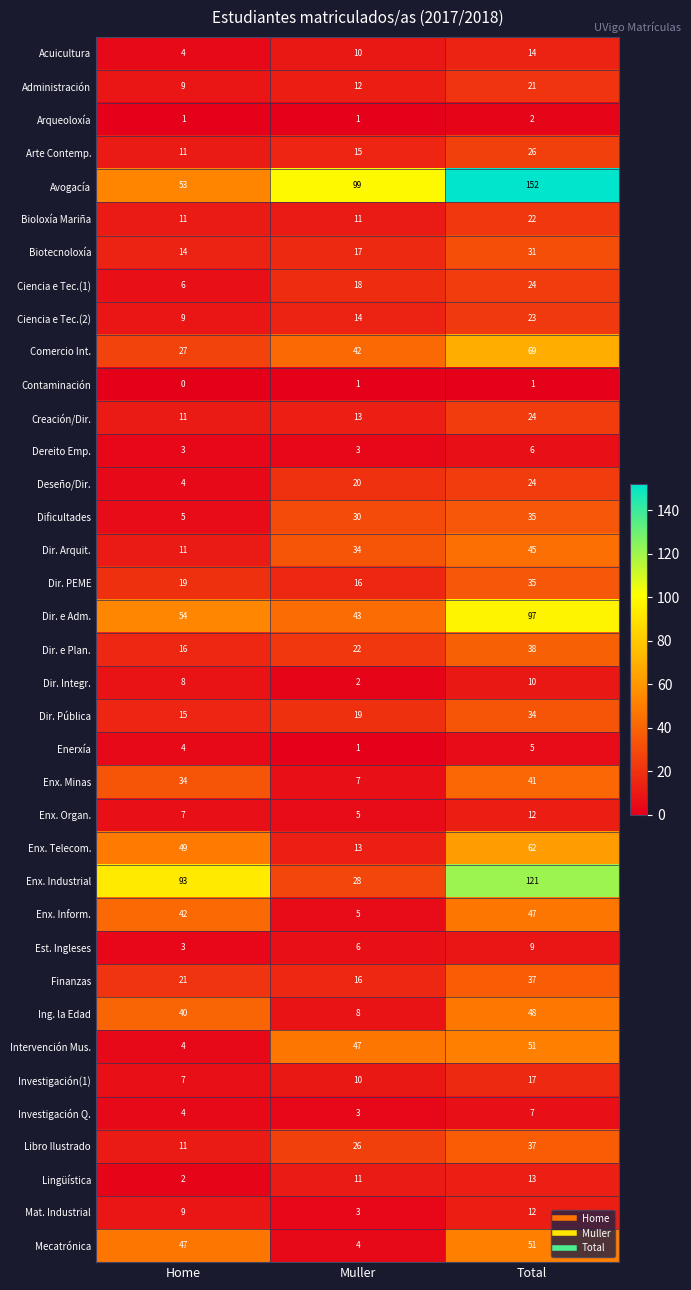

What is the difference between the maximum and minimum values in the Mat. Industrial series?

9